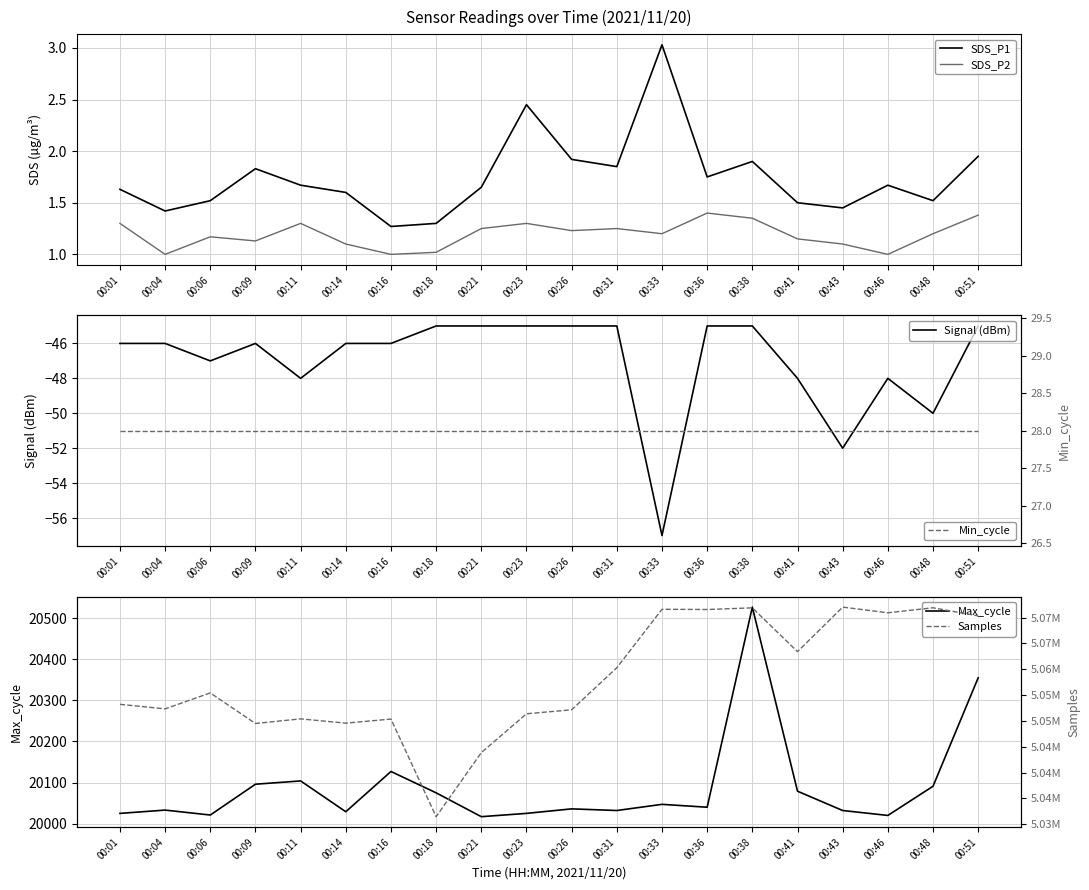

Is the value of Max_cycle at 00:09 greater than the value of Min_cycle at 00:46?

Yes